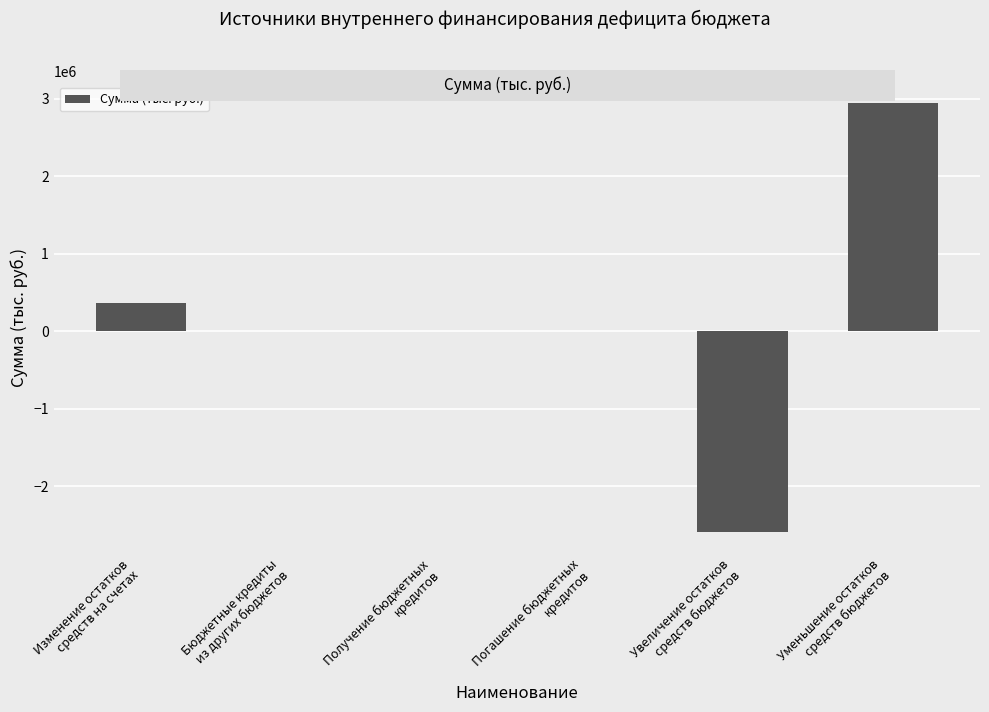

What is the sum of all values?

724923.4